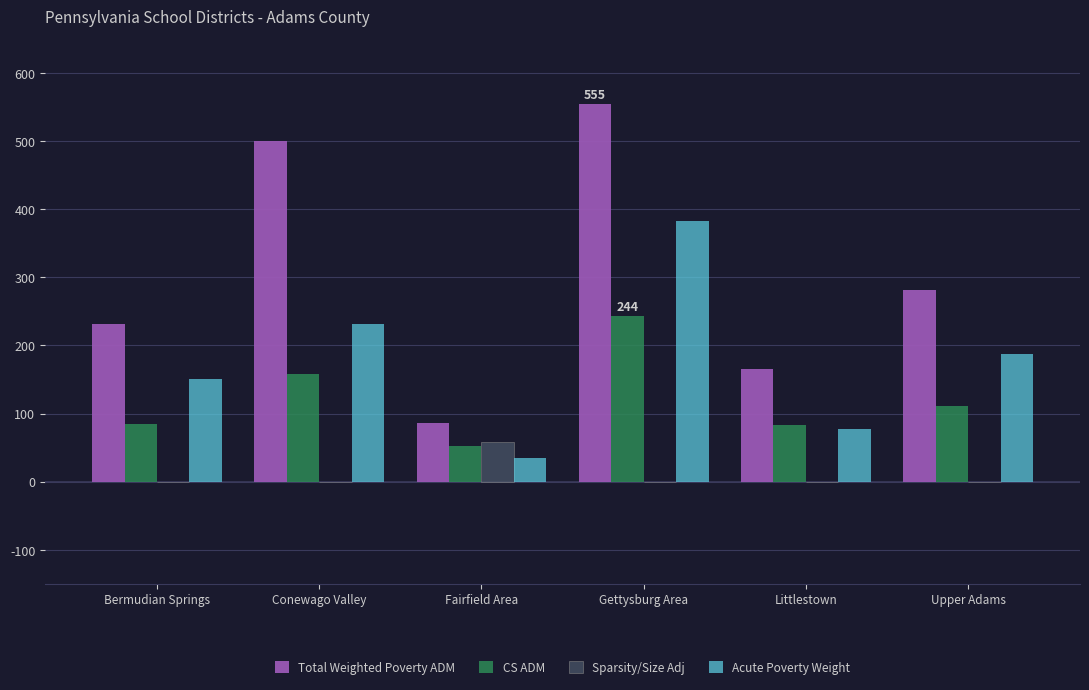

Are the bars grouped side by side (vs. stacked)?

Yes